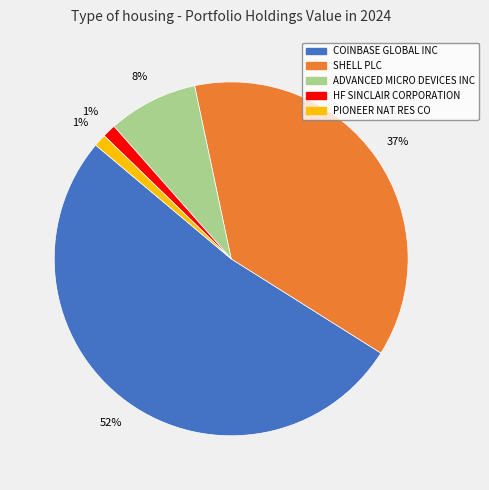

To the nearest percent, what is the difference between the COINBASE GLOBAL INC and SHELL PLC slice percentages?

15%